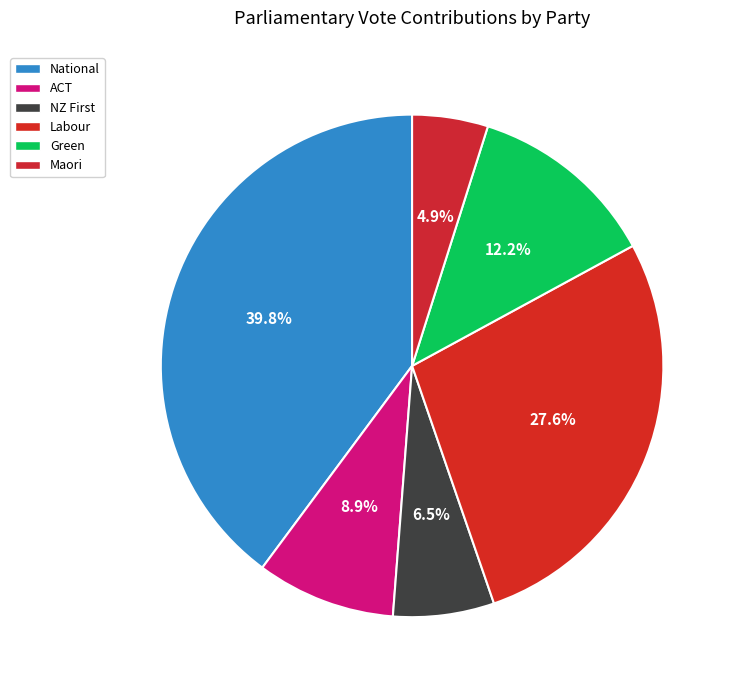

Count the number of slices in the pie.

6